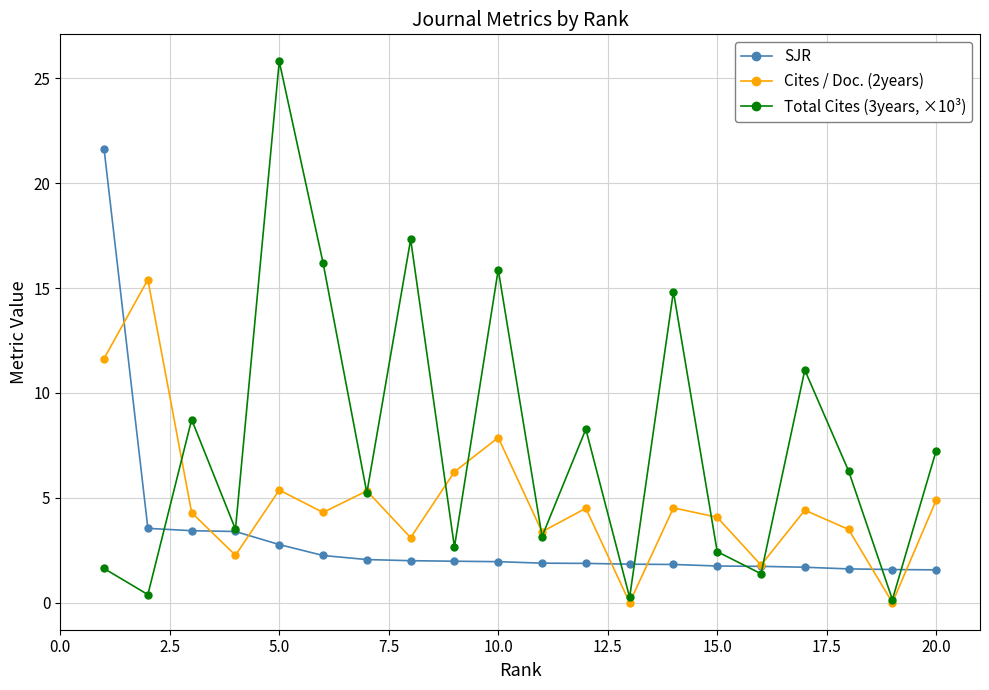

List the series in order of their overall mean, lowest first.

SJR, Cites / Doc. (2years), Total Cites (3years, ×10³)